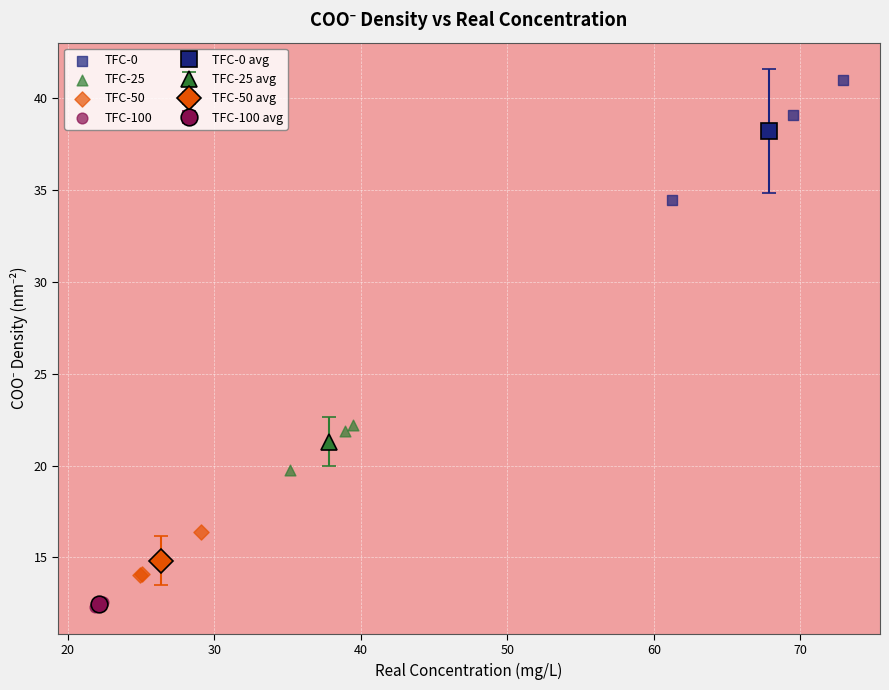

Which series reaches the maximum Y coordinate?

TFC-0